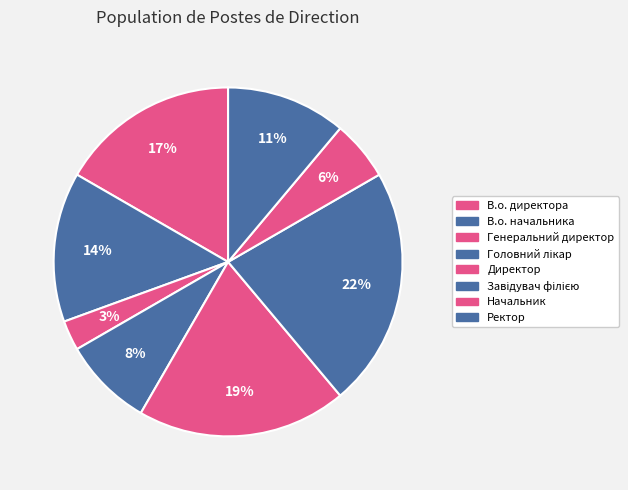

Which category has the smallest portion of the pie?

Генеральний директор